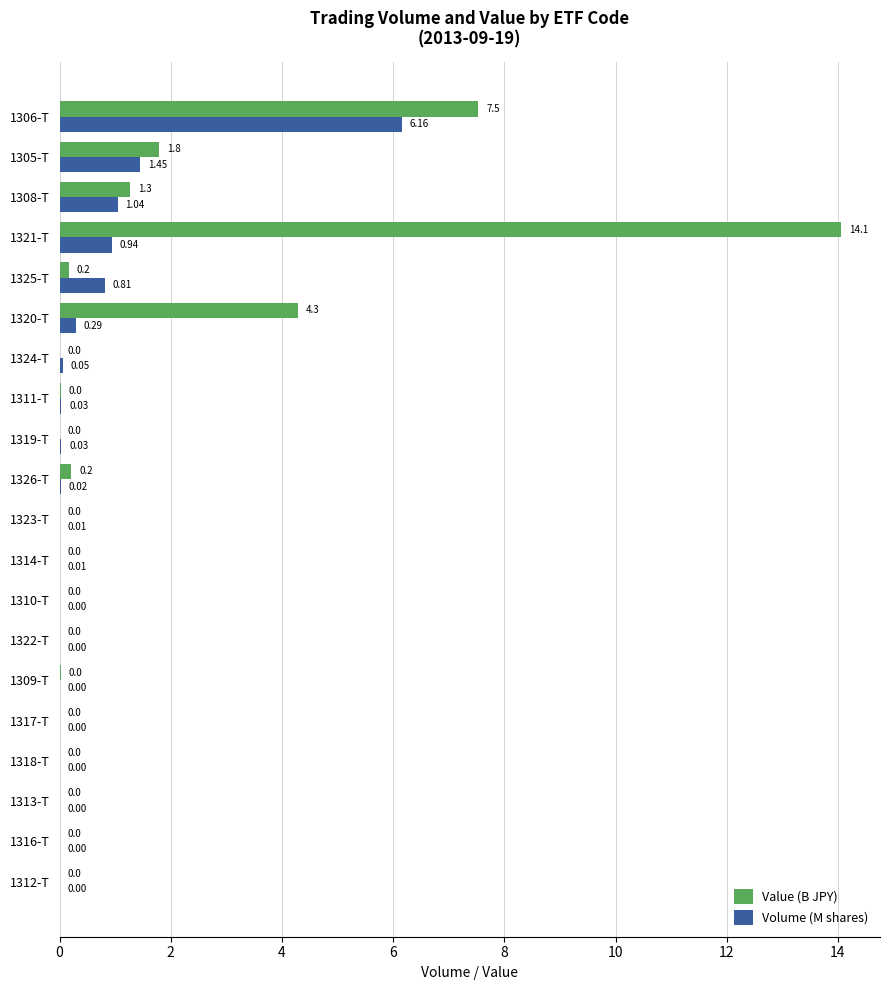

Between 1325-T and 1321-T, which series saw the biggest shift?

Value (B JPY)